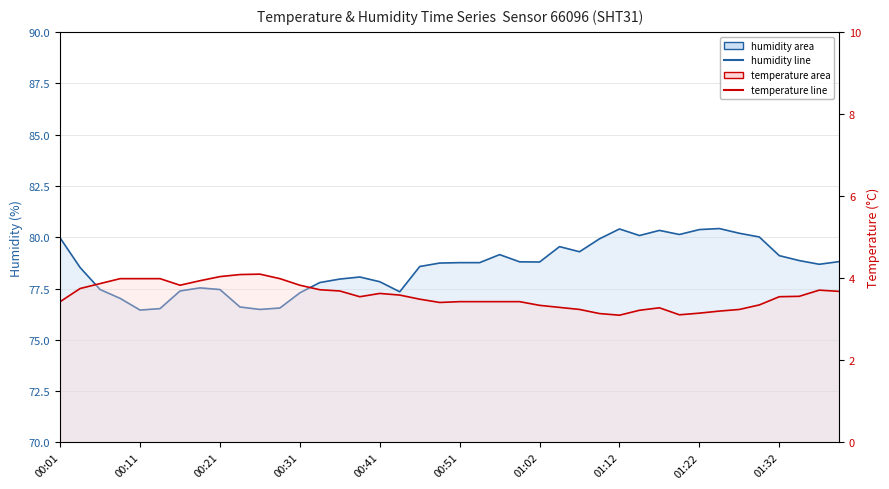

What is the total value across all series at 10?

80.6